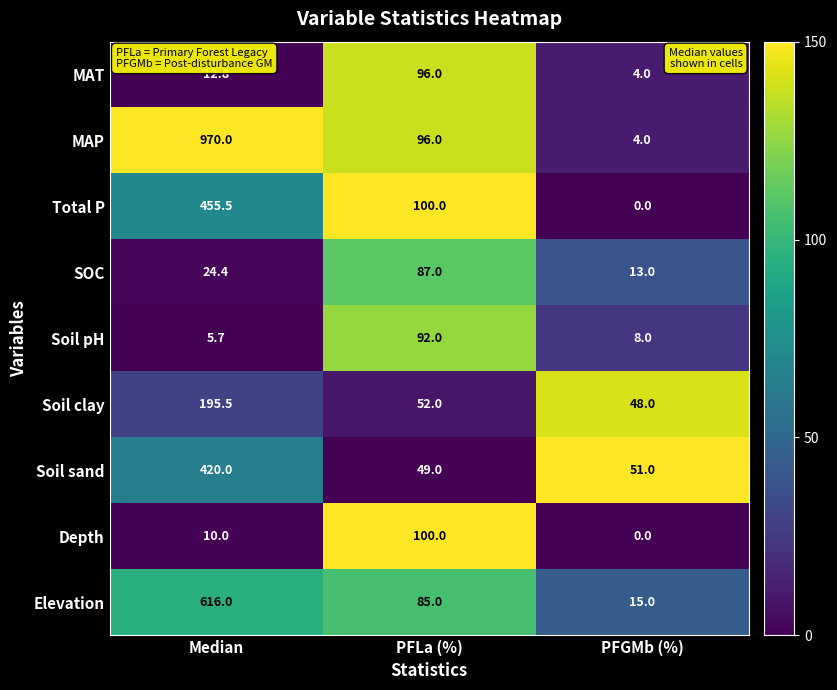

What is the sum of the Elevation values at PFLa (%) and PFGMb (%)?

100.0